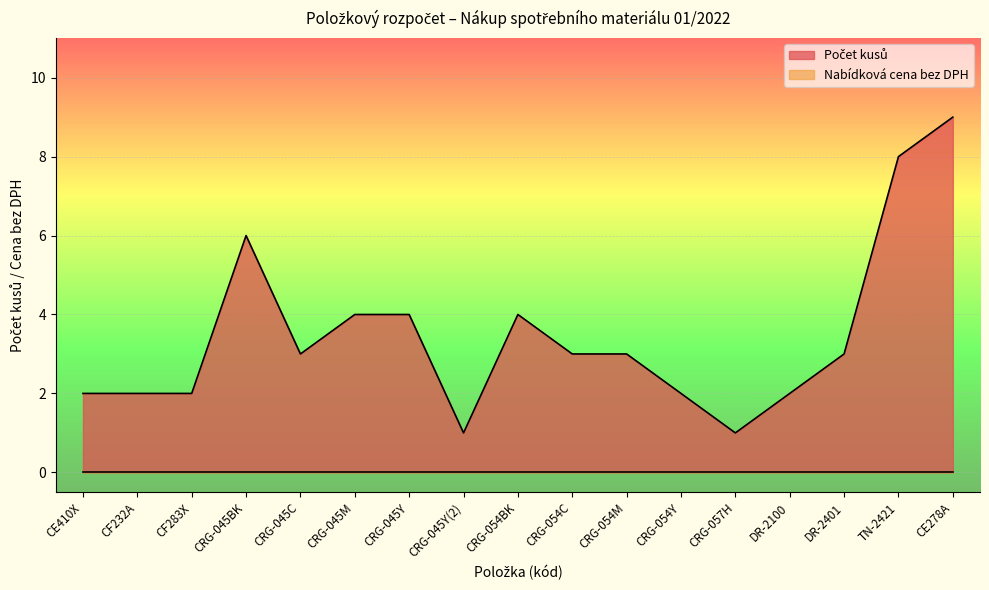

True or false: the data has more than 2 interior local peaks.

False